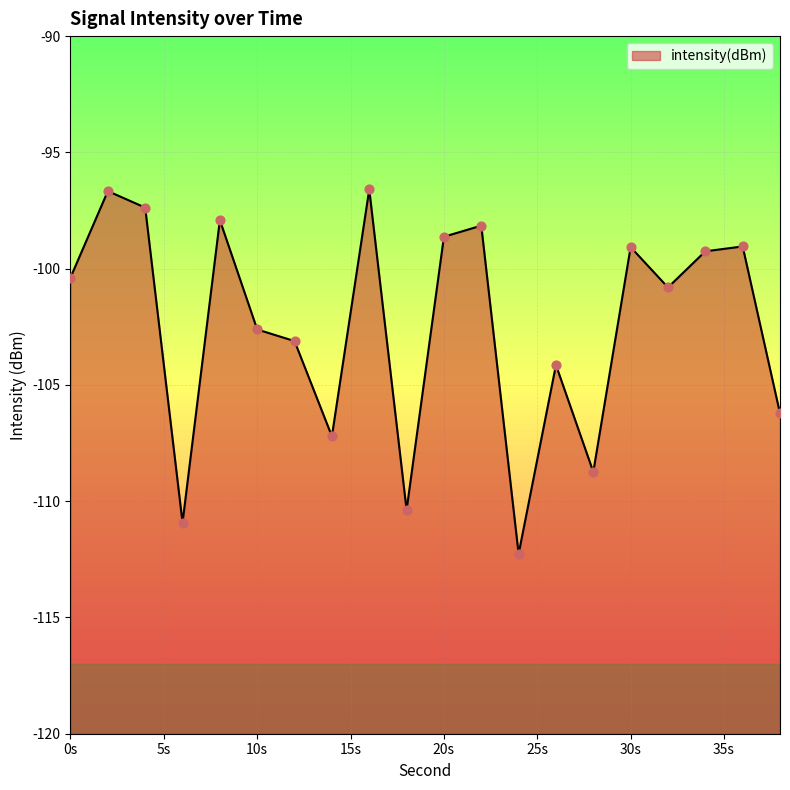

Between 36 and 20, which is larger?

20